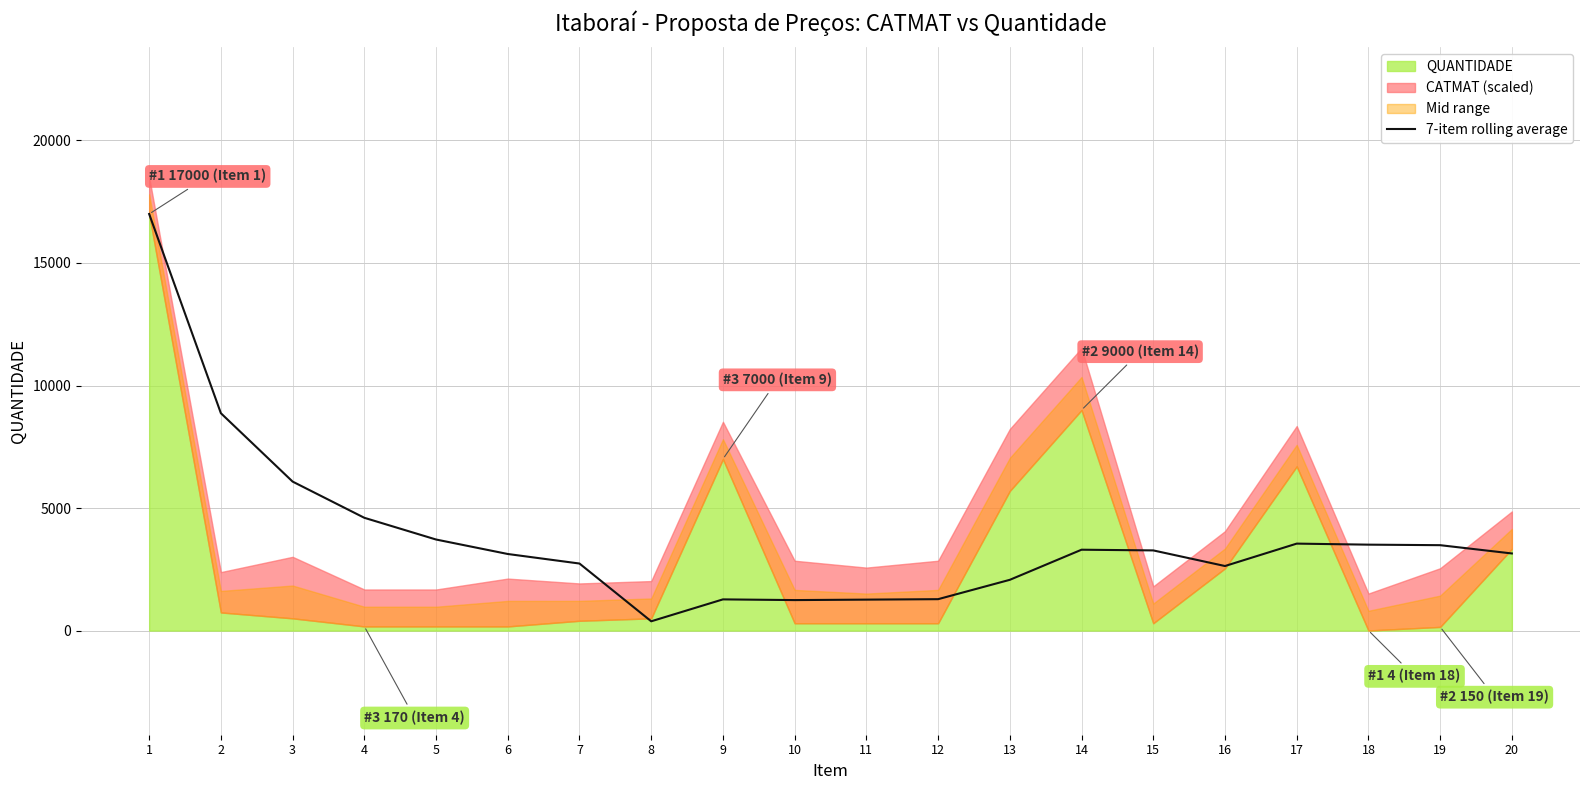

How many points are higher than both their immediate neighbors (excluding endpoints)?

3